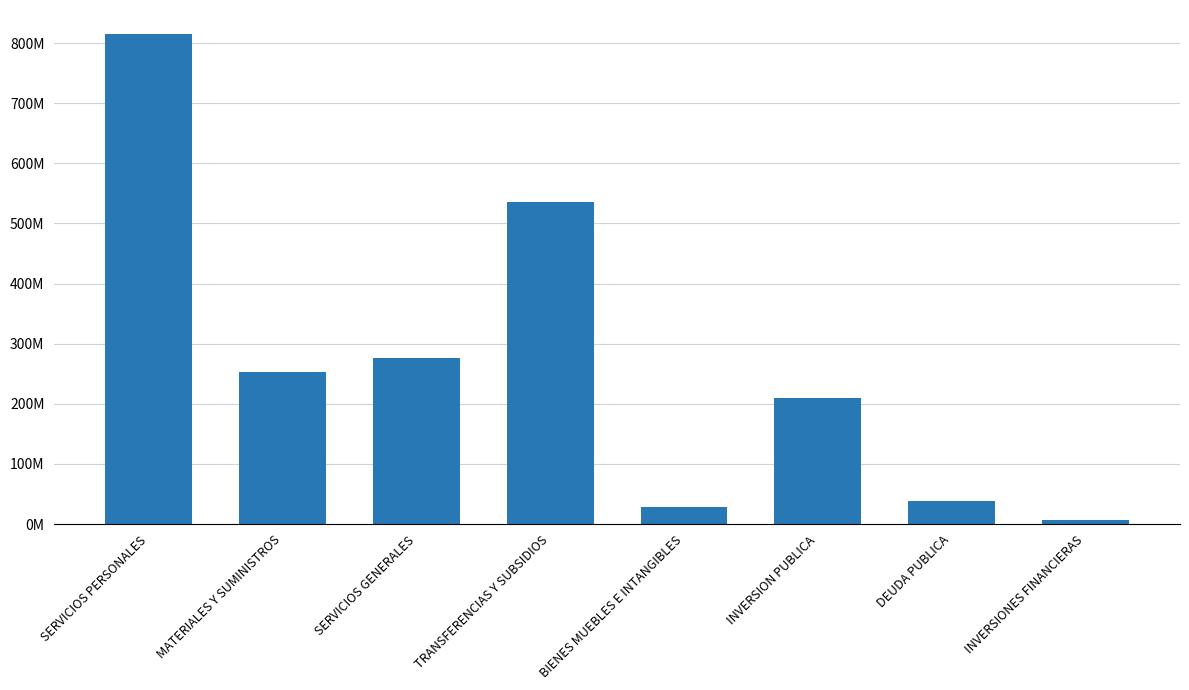

Where does the data first go above 253117849?

SERVICIOS PERSONALES